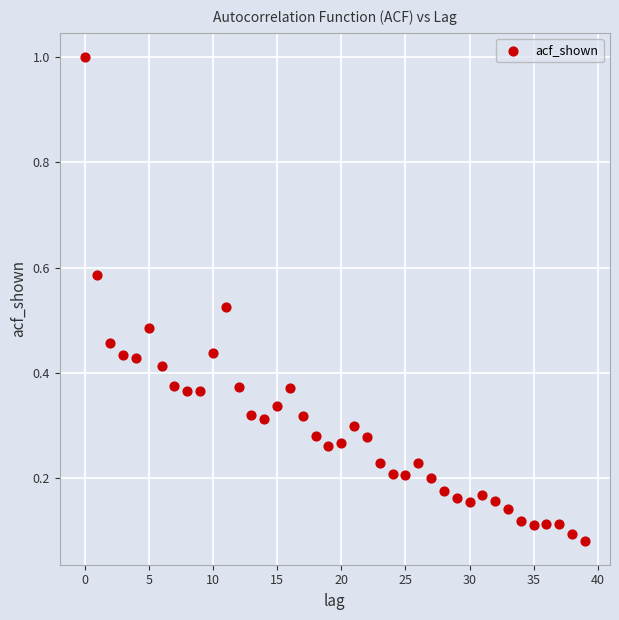

What is the range of Y values (max minus min)?

0.9